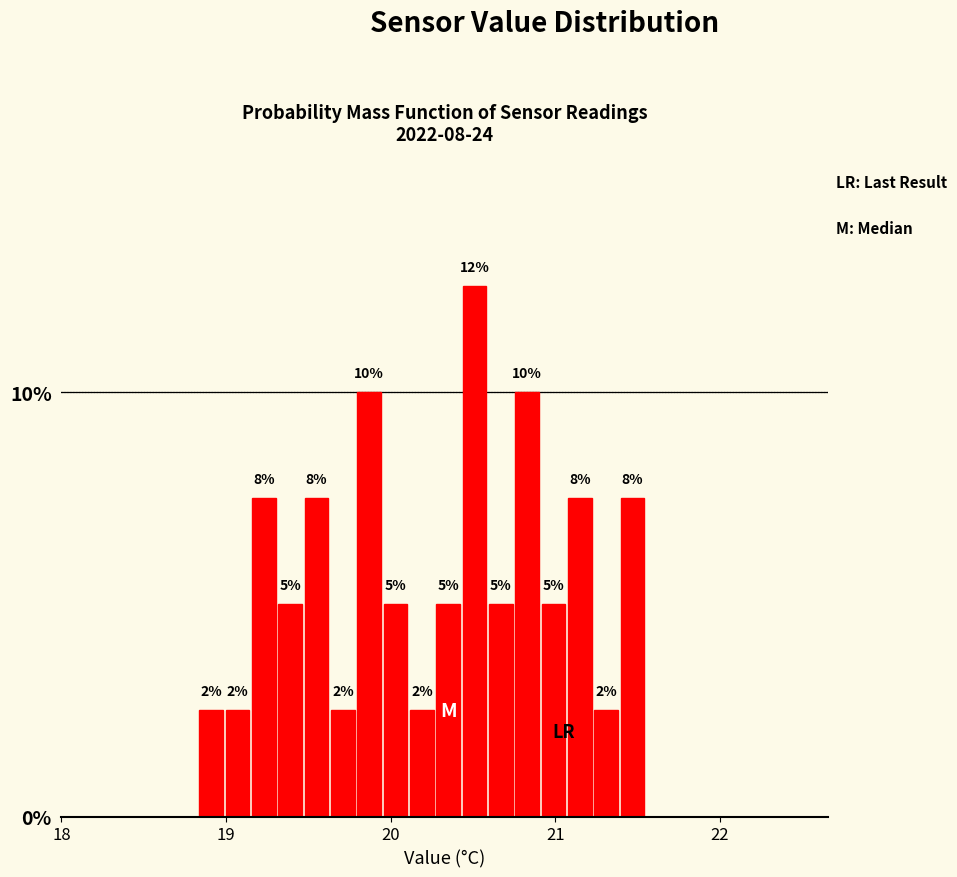

Around what value on the x-axis is the tallest bar? Give the approximate position of its centre, as read against the axis.

20.5